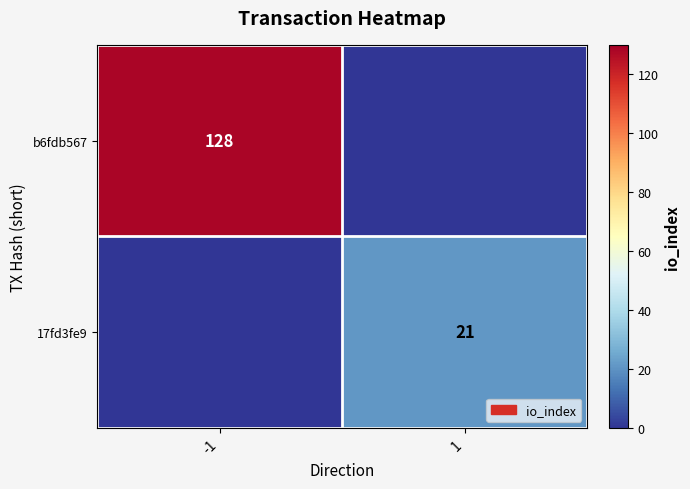

Which category has the highest value across all series?

-1